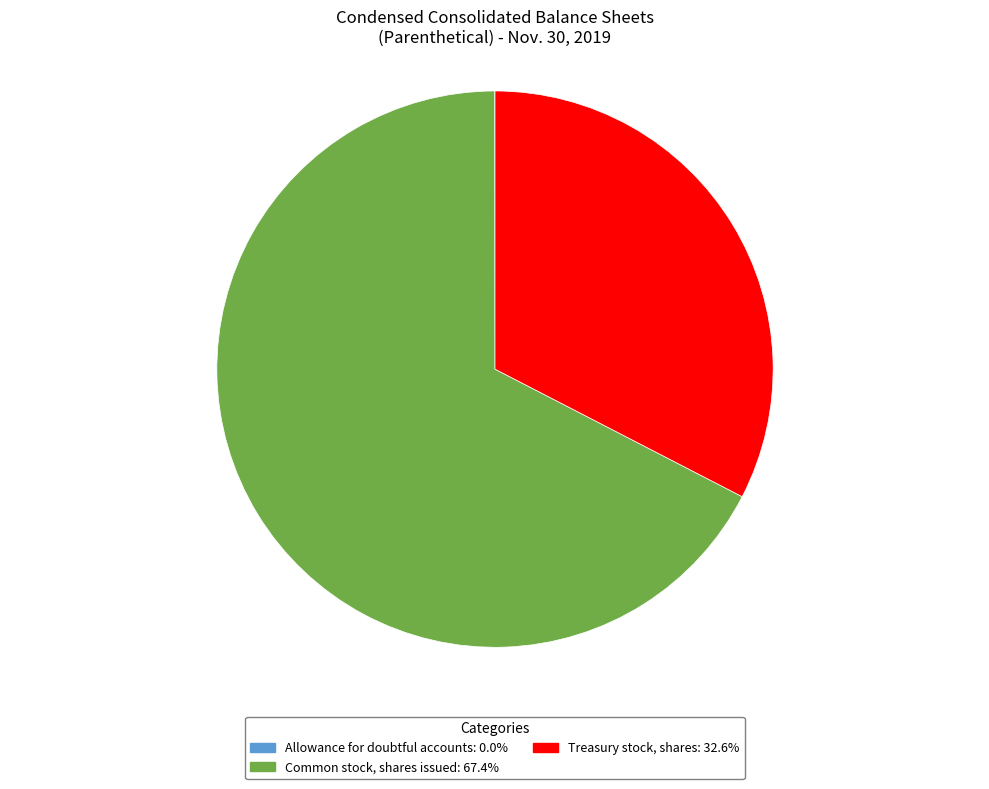

What is the ratio of the value at Common stock, shares issued to the value at Treasury stock, shares?

2.1